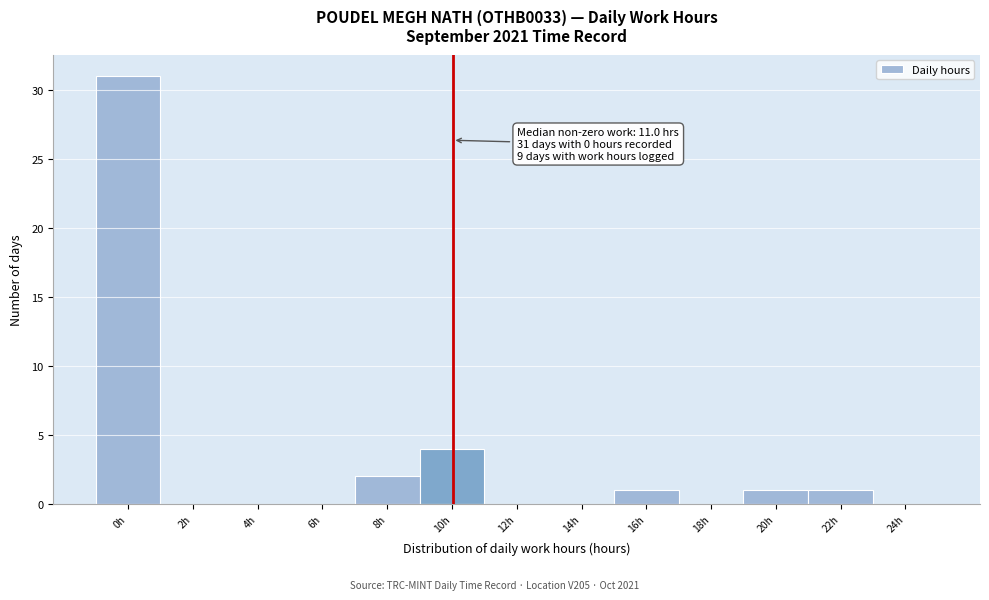

Reading left to right, list all the values displayed in this chart.

0h=31	2h=0	4h=0	6h=0	8h=2	10h=4	12h=0	14h=0	16h=1	18h=0	20h=1	22h=1	24h=0